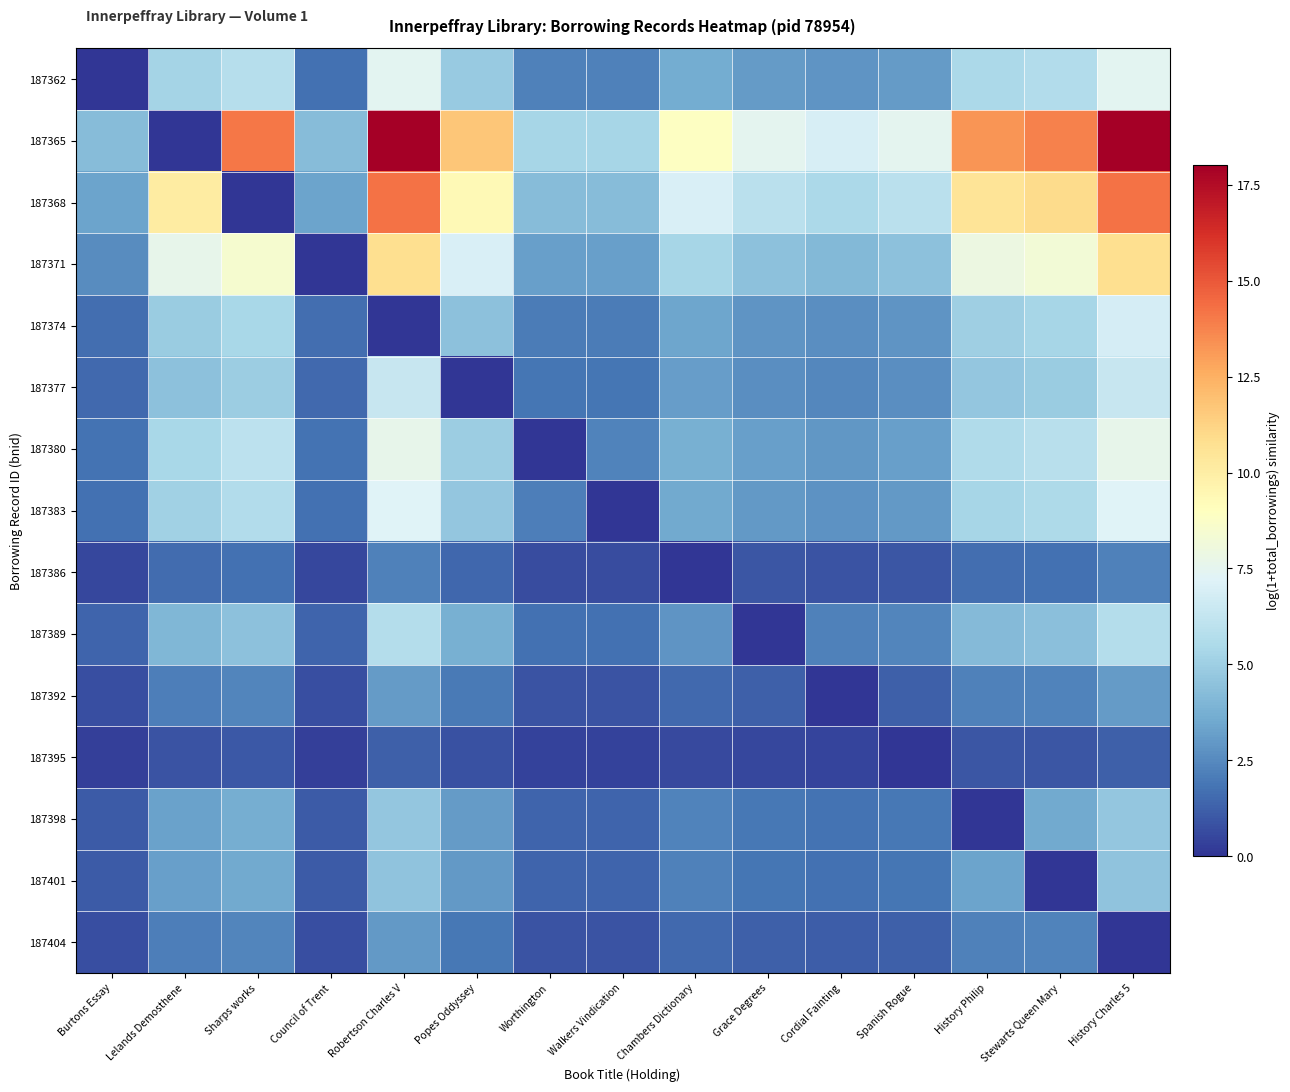

How many series are shown in this chart?

15